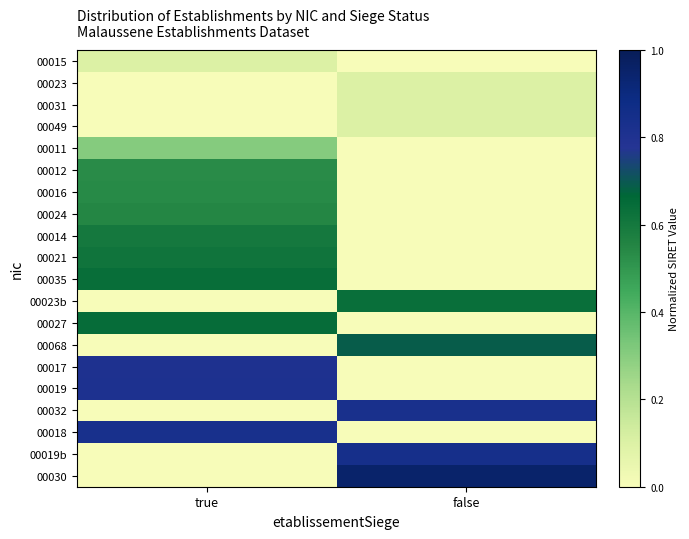

At how many categories does at least one series exceed 0?

2